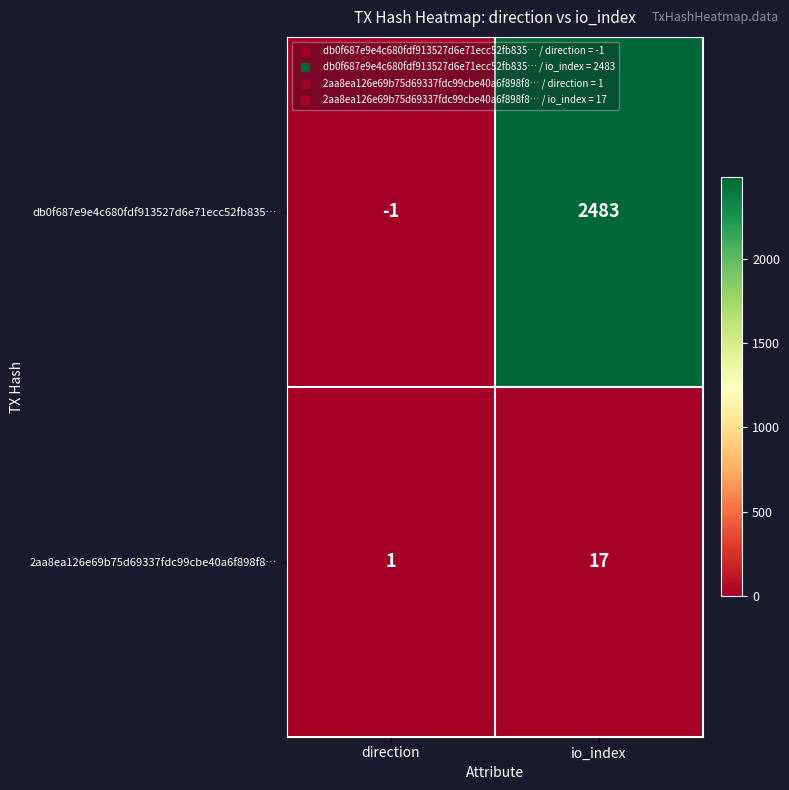

Reading left to right, list all the values displayed in this chart.

db0f687e9e4c680fdf913527d6e71ecc52fb835…: direction=-1	io_index=2483
2aa8ea126e69b75d69337fdc99cbe40a6f898f8…: direction=1	io_index=17